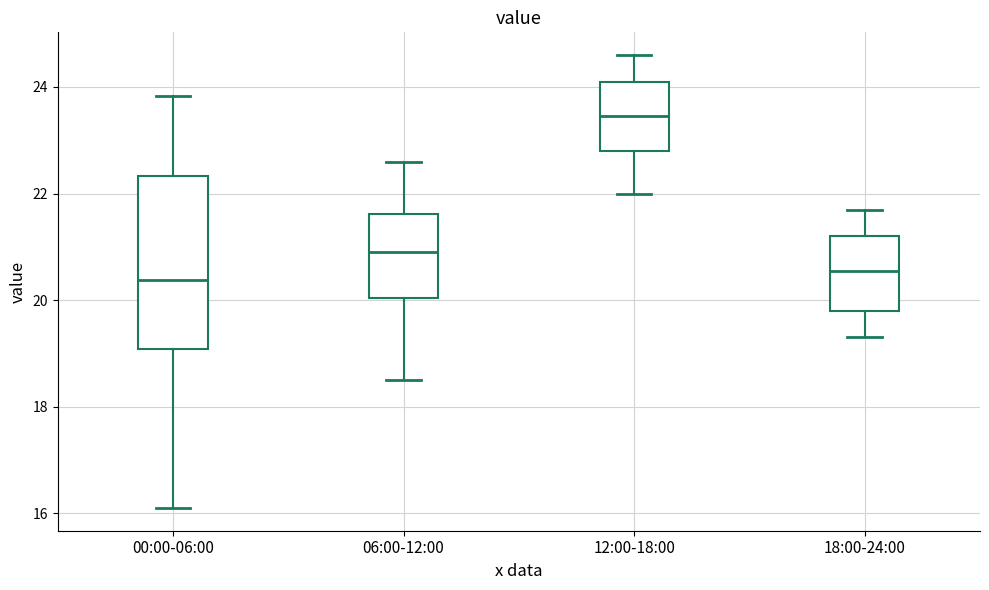

Which box is the tallest, from its lower edge to its upper edge?

00:00-06:00